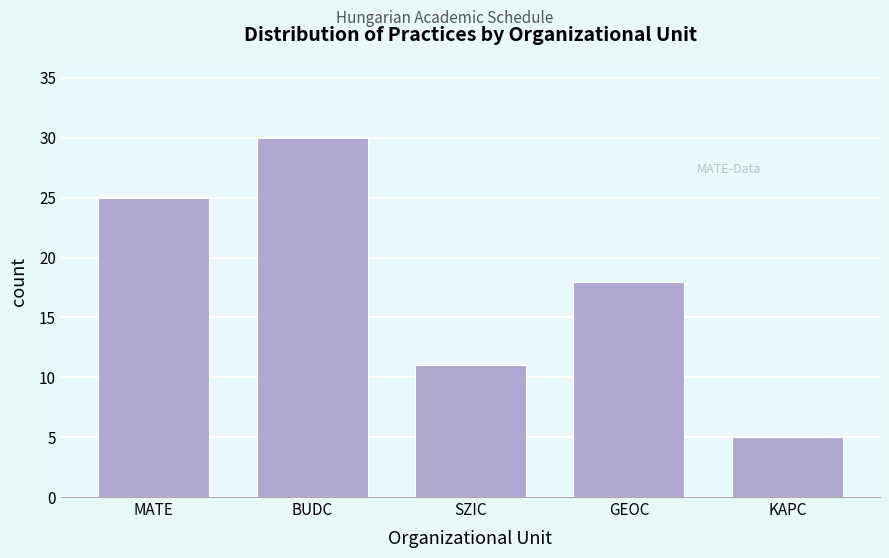

Reading left to right, transcribe all the data shown in this chart.

MATE=25	BUDC=30	SZIC=11	GEOC=18	KAPC=5